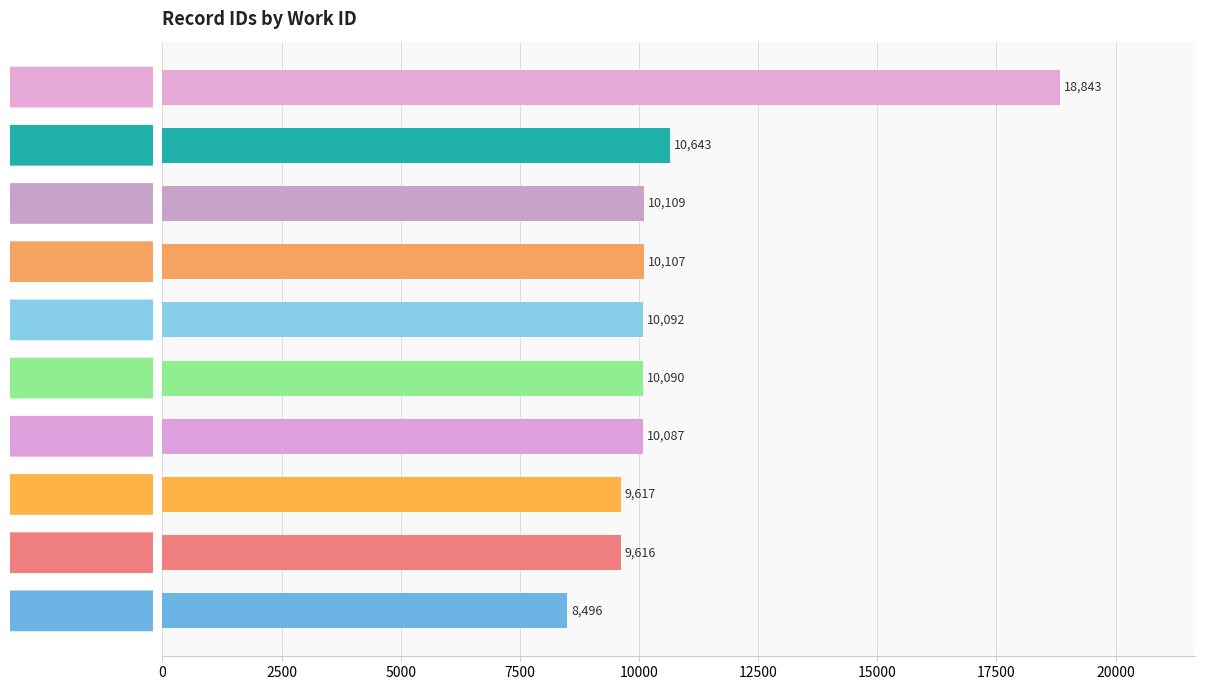

How many data points are less than 10092?

5